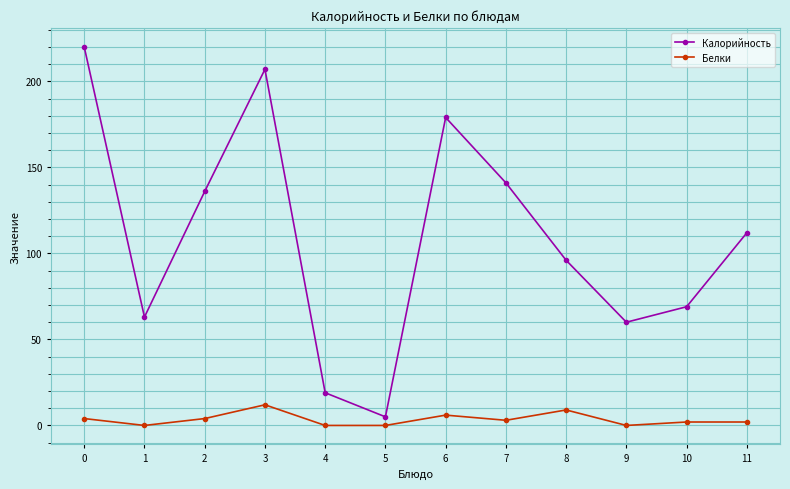

At how many categories does at least one series exceed 20?

10